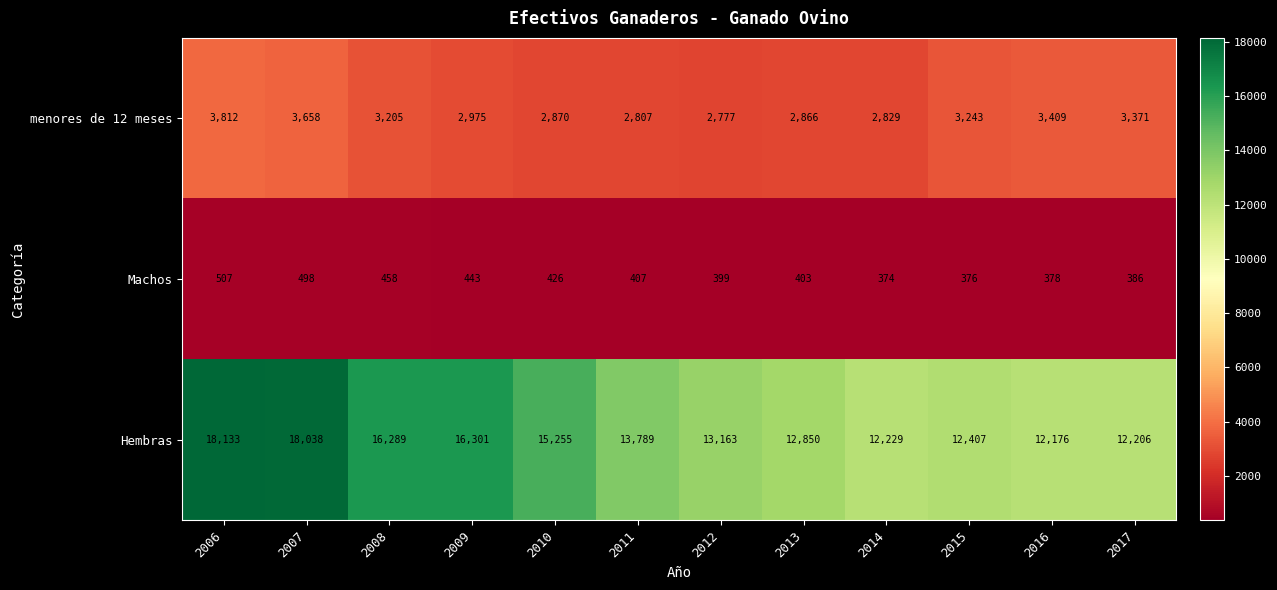

What is the minimum value shown in the chart?

374